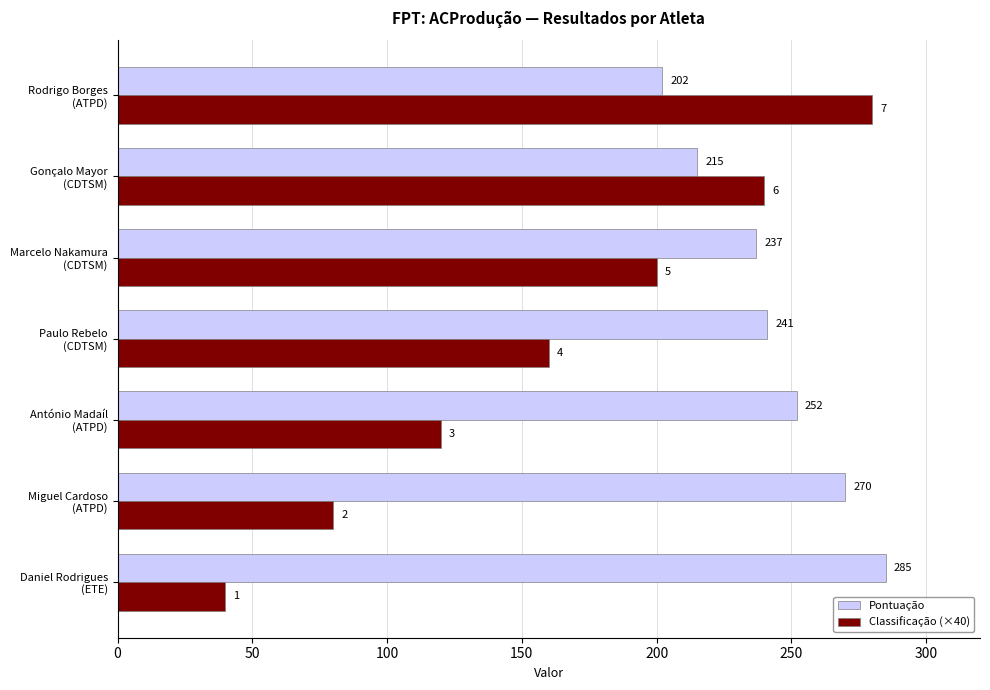

Which series has the largest total across all categories?

Pontuação